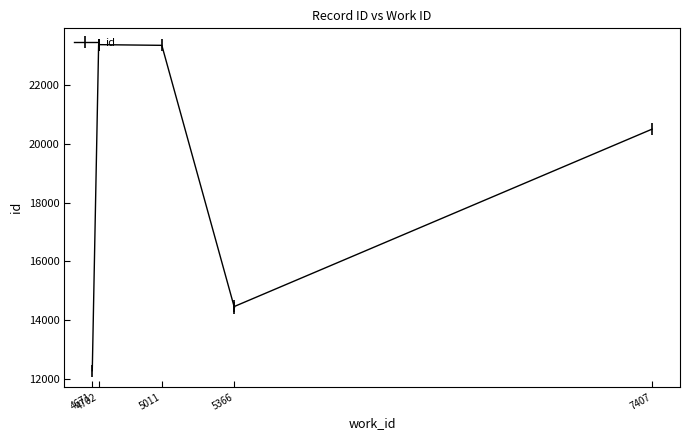

What is the change in value from 4671 to 4702?

+11107